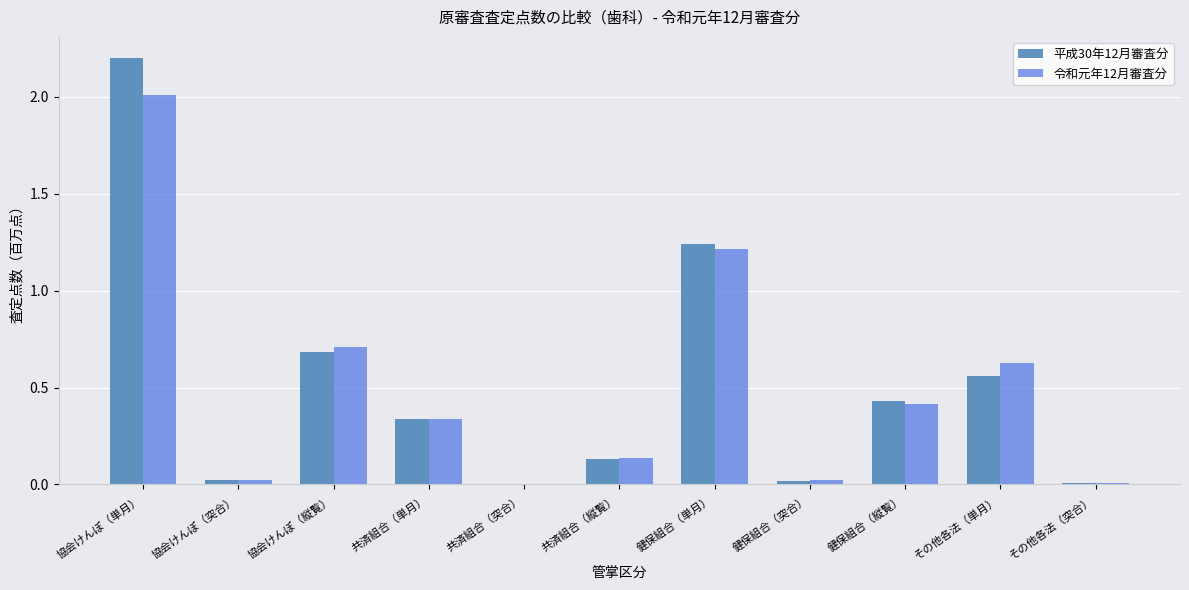

What is the highest value of the 平成30年12月審査分 series?

2.2